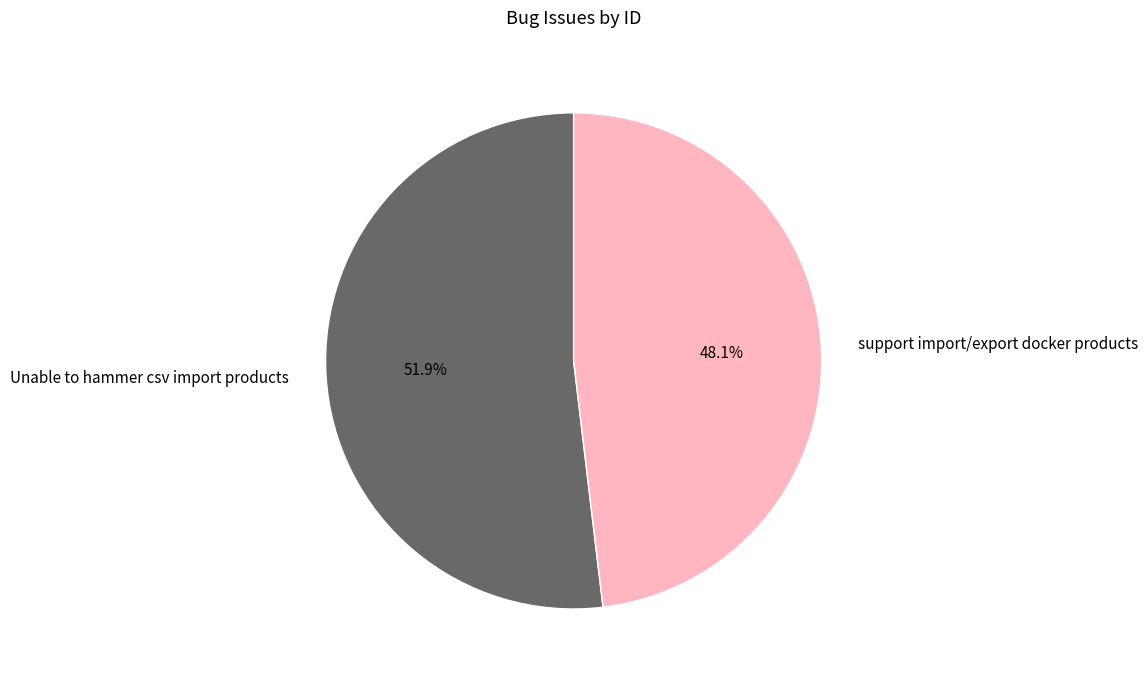

What percentage is the support import/export docker products slice, to the nearest percent?

48%